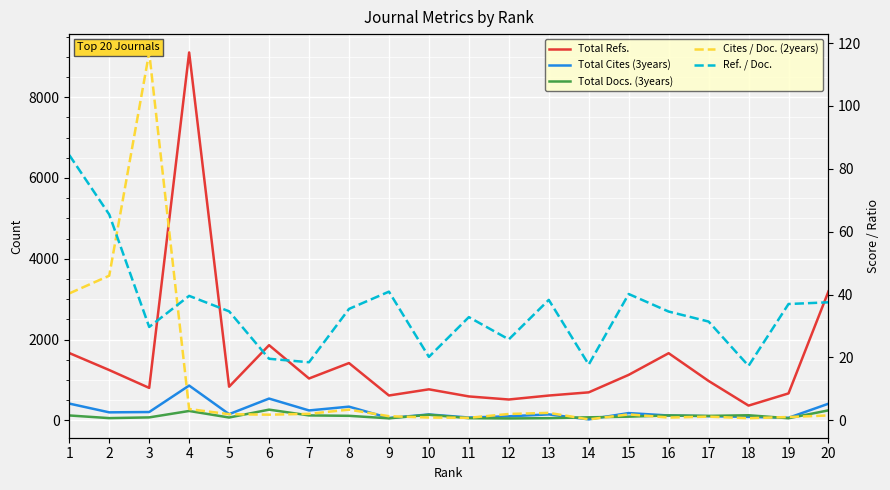

In Total Refs., how many points are higher than both neighbors (excluding endpoints)?

5